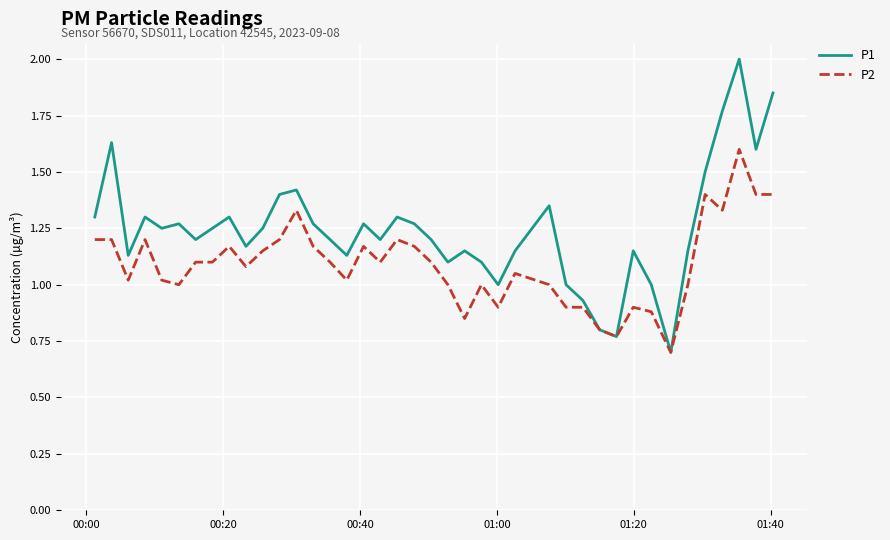

Rank the series by their maximum value, from highest to lowest.

P1, P2